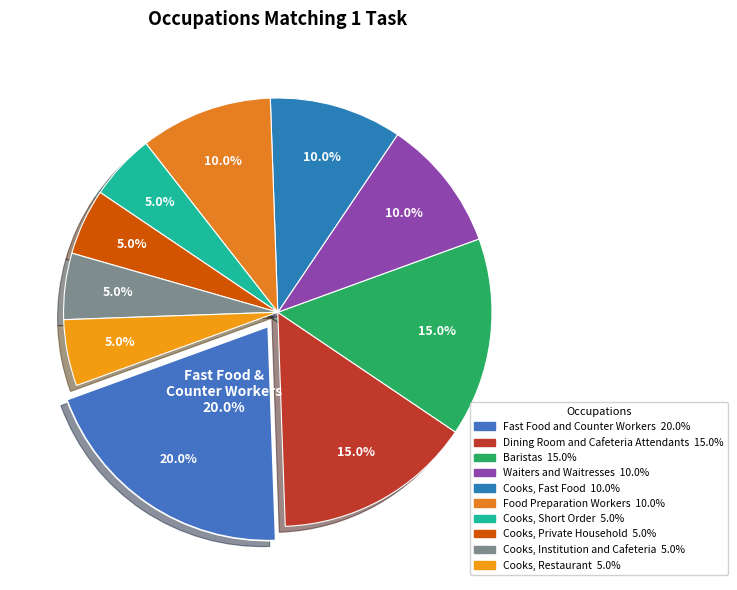

To the nearest percent, what is the difference between the Dining Room and Cafeteria Attendants and Cooks, Restaurant slice percentages?

10%